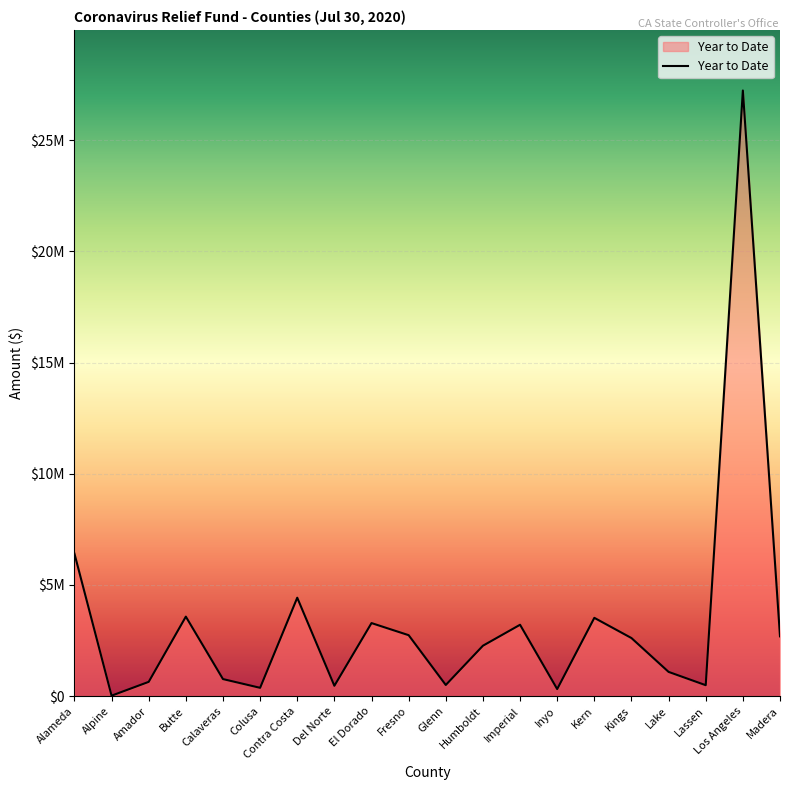

Which category has the highest value across all series?

Los Angeles